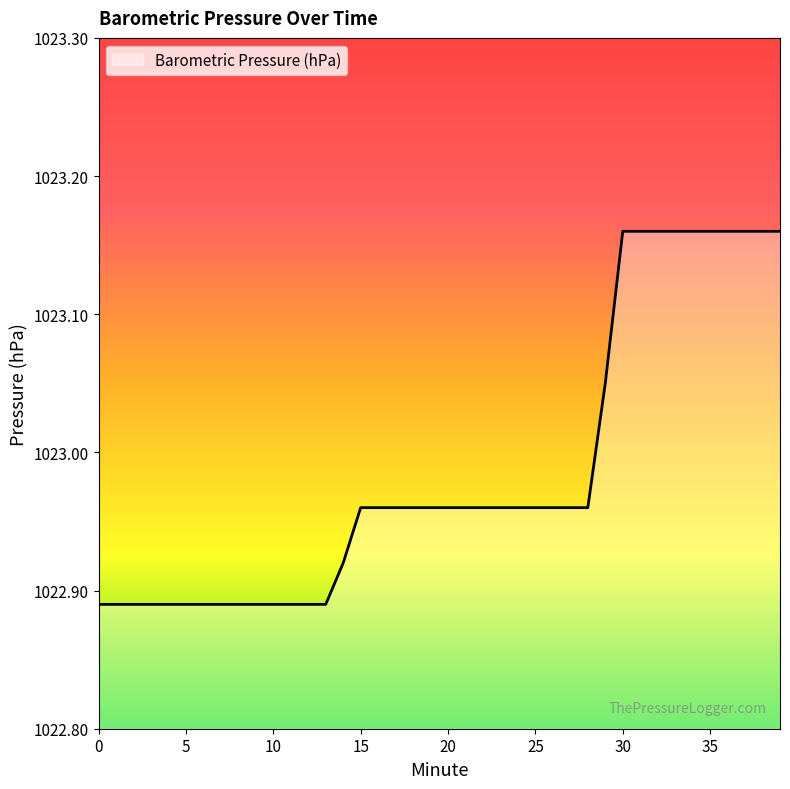

Does the chart have visible grid lines?

No